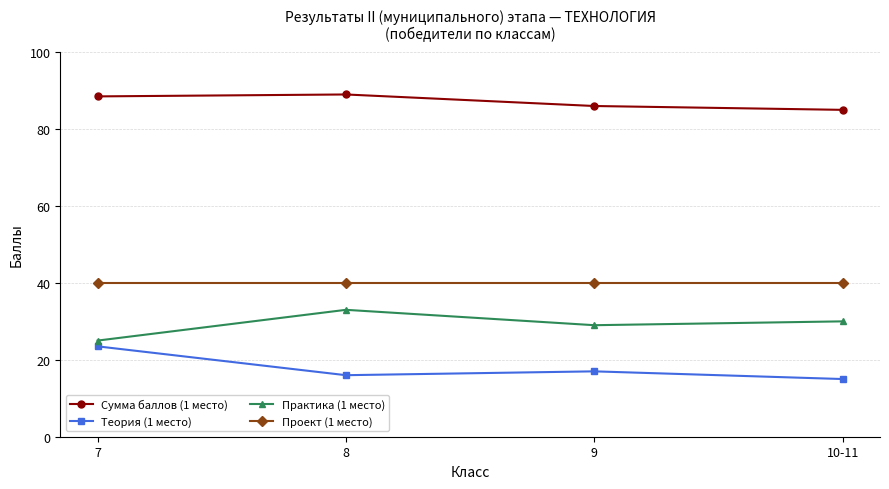

True or false: Сумма баллов (1 место) has a value of 143.1 at 7.

False